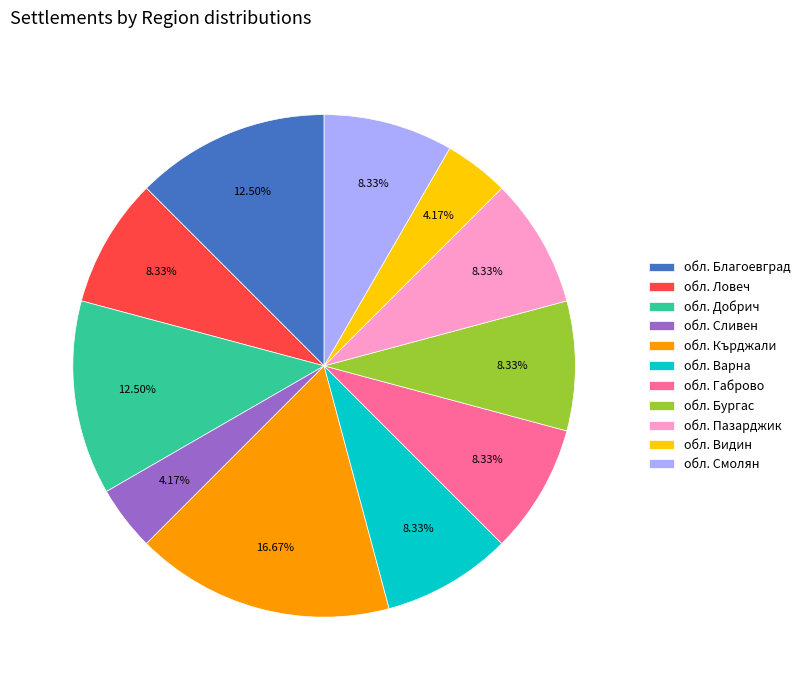

Is the sum of обл. Видин and обл. Благоевград greater than half?

No